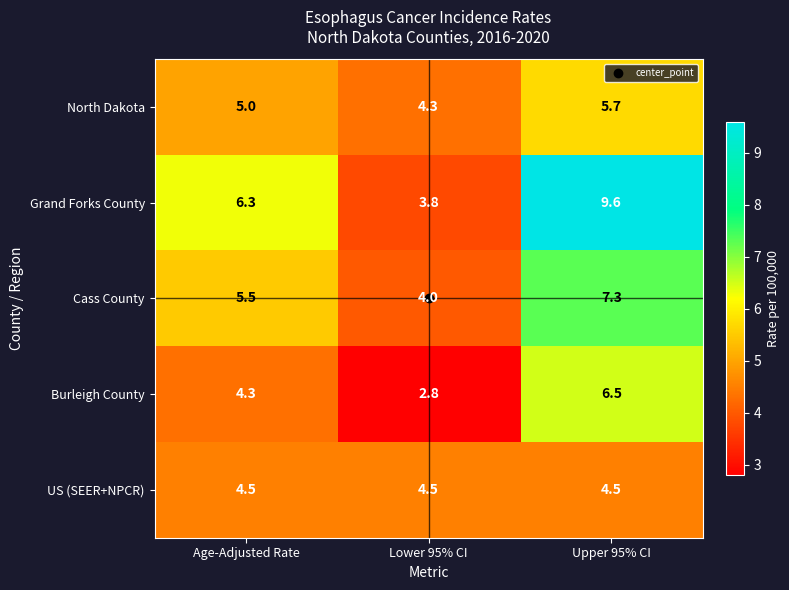

What is the approximate value of Cass County at Lower 95% CI?

4.0